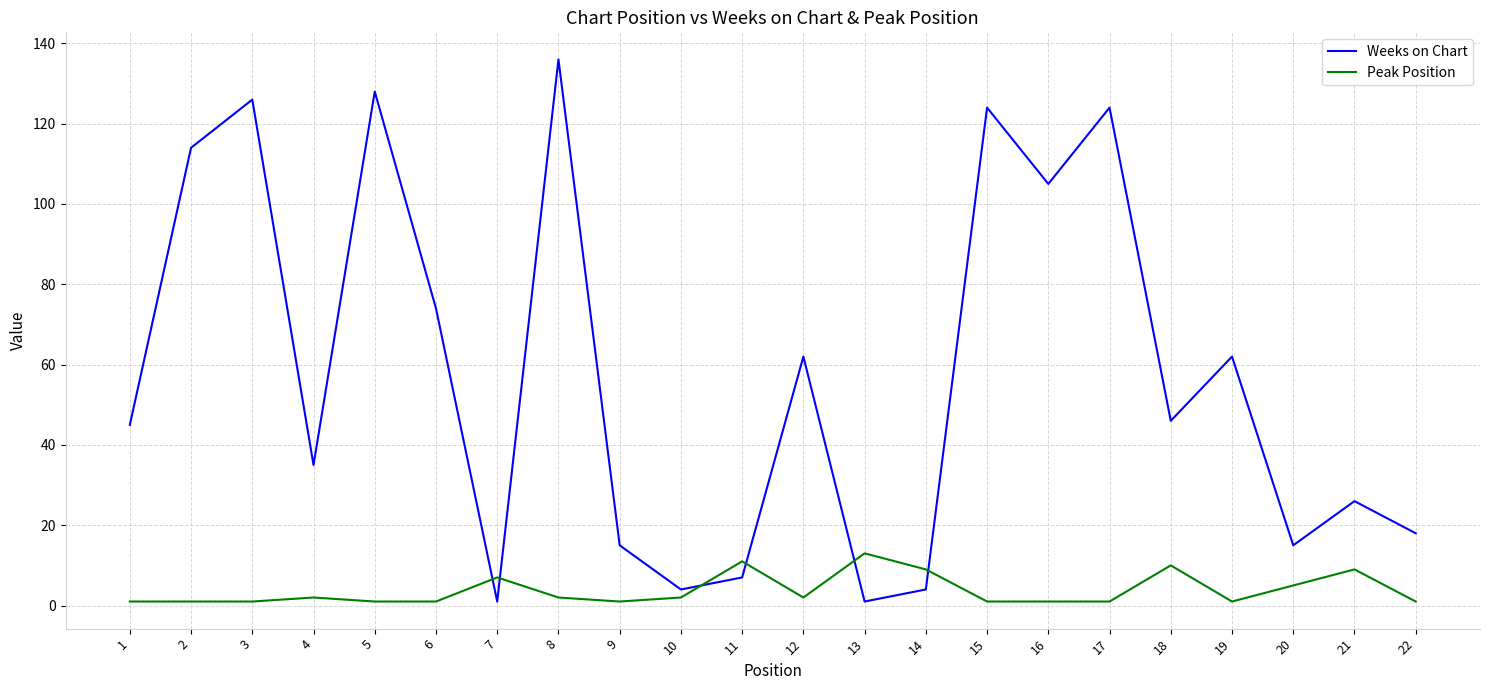

List the series in order of their overall mean, highest first.

Weeks on Chart, Peak Position